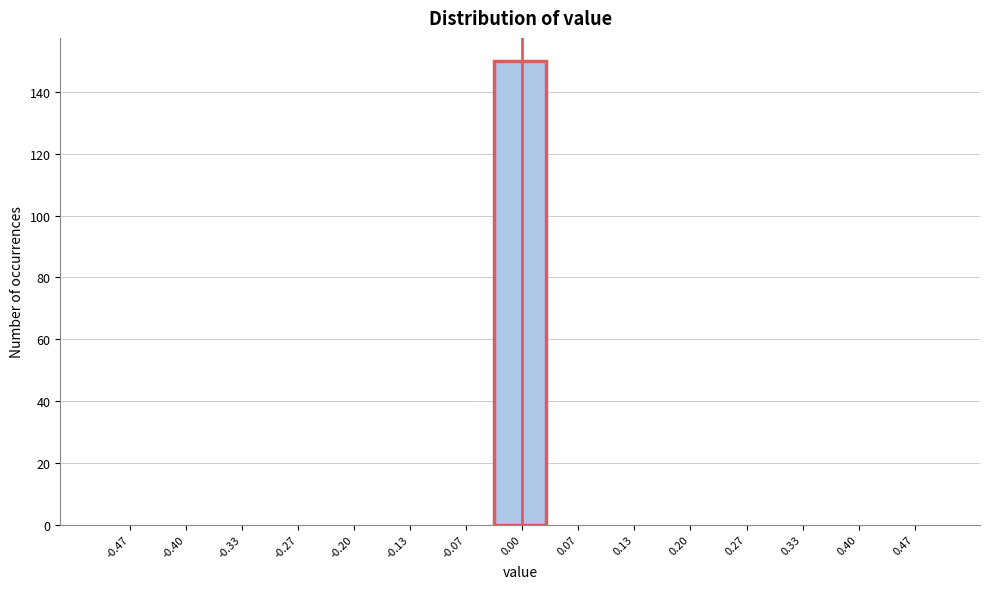

Reading left to right, list every bar in this chart as the range it spans on the x-axis followed by its height. Neither the bar edges nor the heights are printed on the chart, so give them approximately, as read against the axes.

-0.50 to -0.43: 0
-0.43 to -0.37: 0
-0.37 to -0.30: 0
-0.30 to -0.23: 0
-0.23 to -0.17: 0
-0.17 to -0.10: 0
-0.10 to -0.03: 0
-0.03 to 0.03: 150
0.03 to 0.10: 0
0.10 to 0.17: 0
0.17 to 0.23: 0
0.23 to 0.30: 0
0.30 to 0.37: 0
0.37 to 0.43: 0
0.43 to 0.50: 0